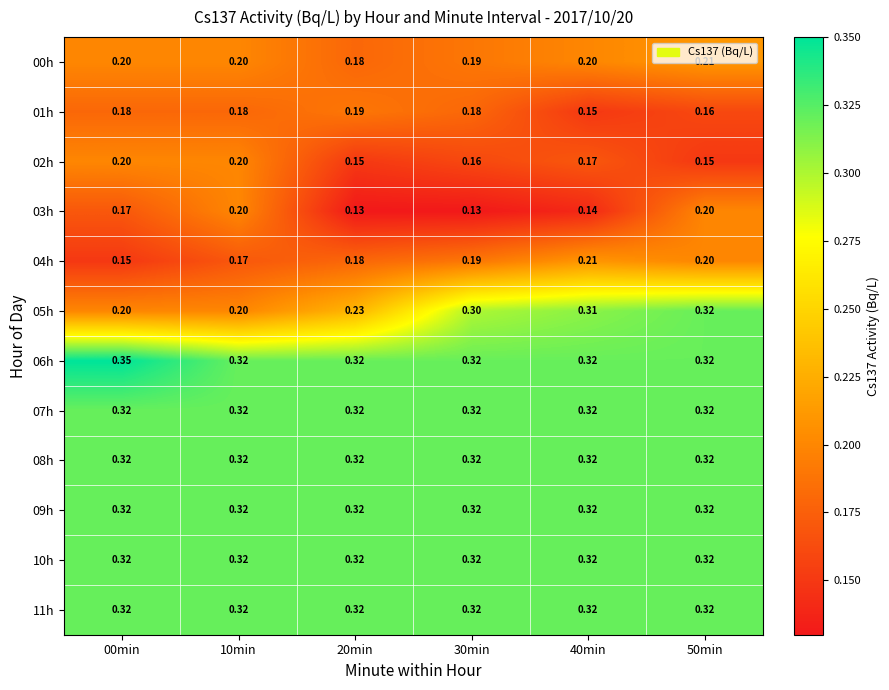

Is the value of 00h at 50min greater than the value of 07h at 30min?

No